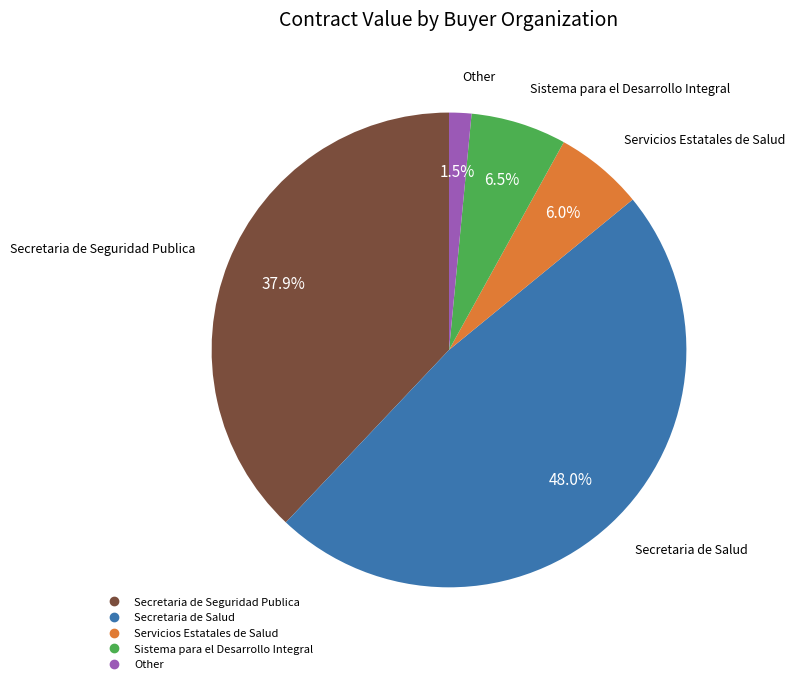

Is there a majority slice in this chart?

No